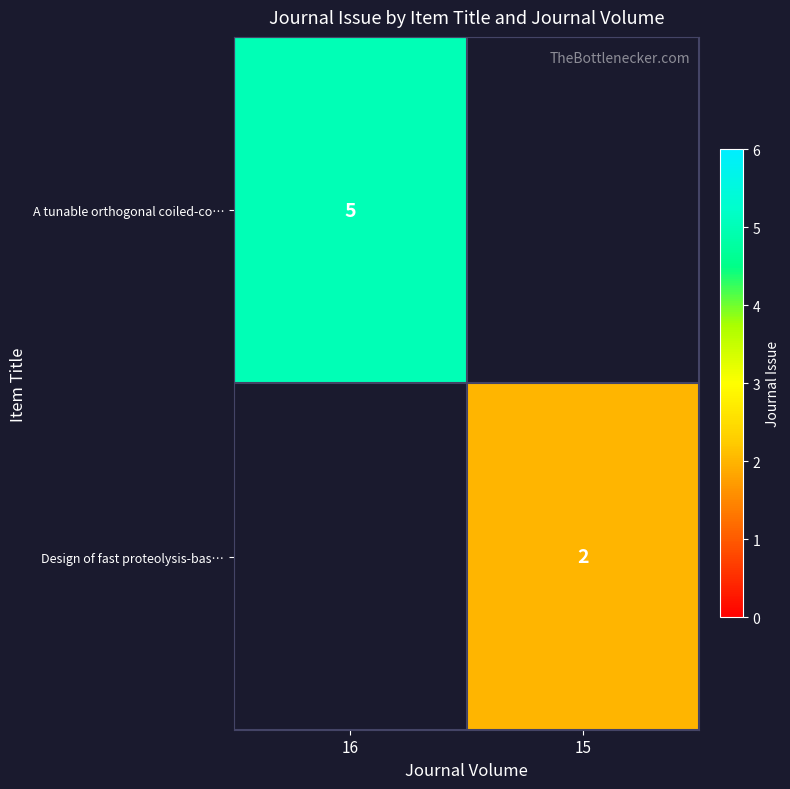

Is it true that Design of fast proteolysis-bas… equals 1 at 15?

False